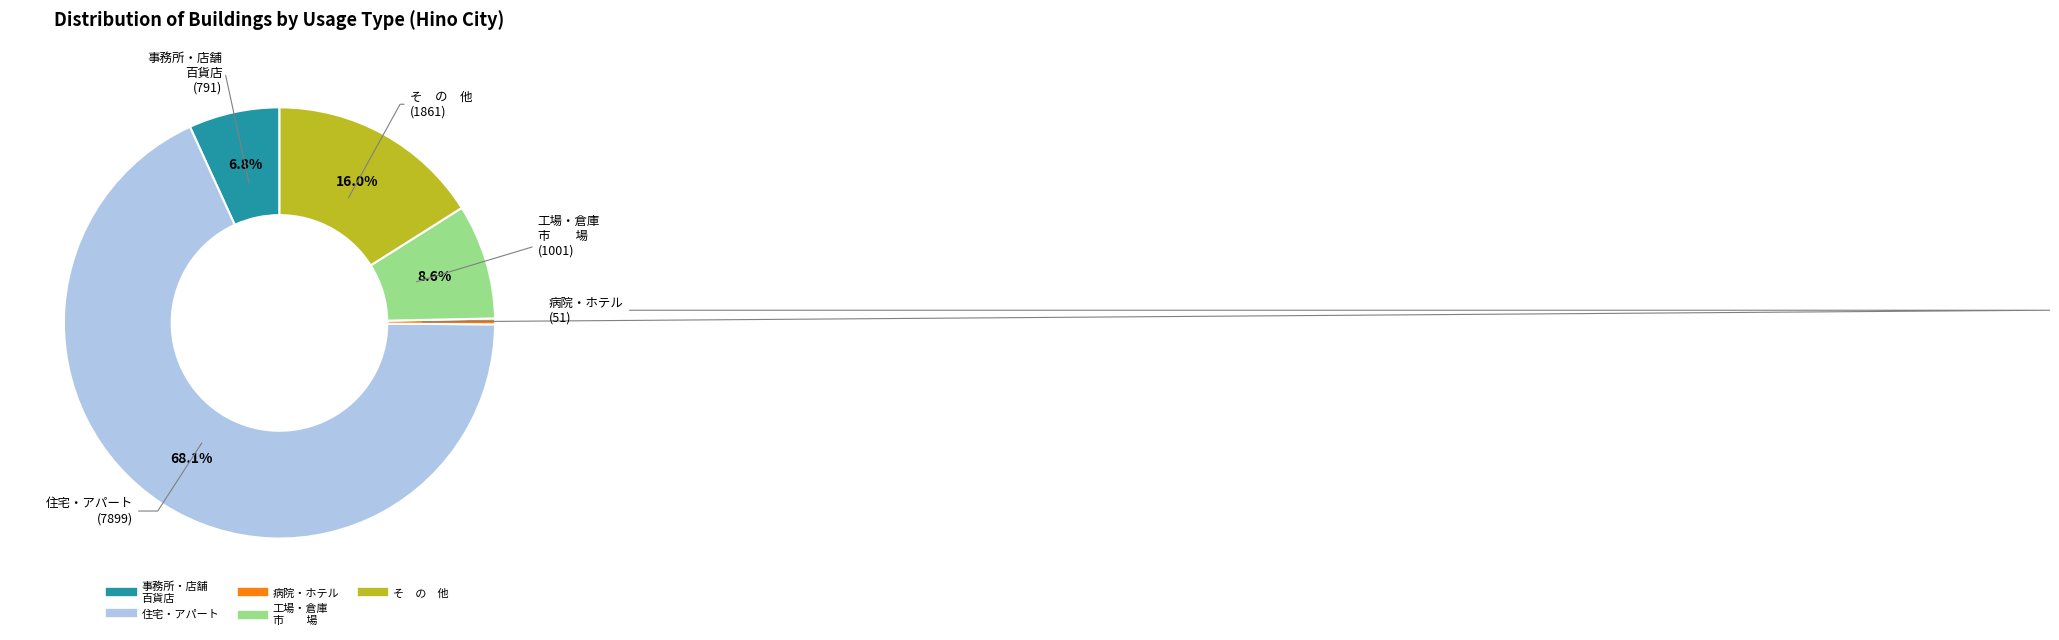

Rank the categories by value from highest to lowest.

住宅・アパート, そ の 他, 工場・倉庫 市 場, 事務所・店舗 百貨店, 病院・ホテル